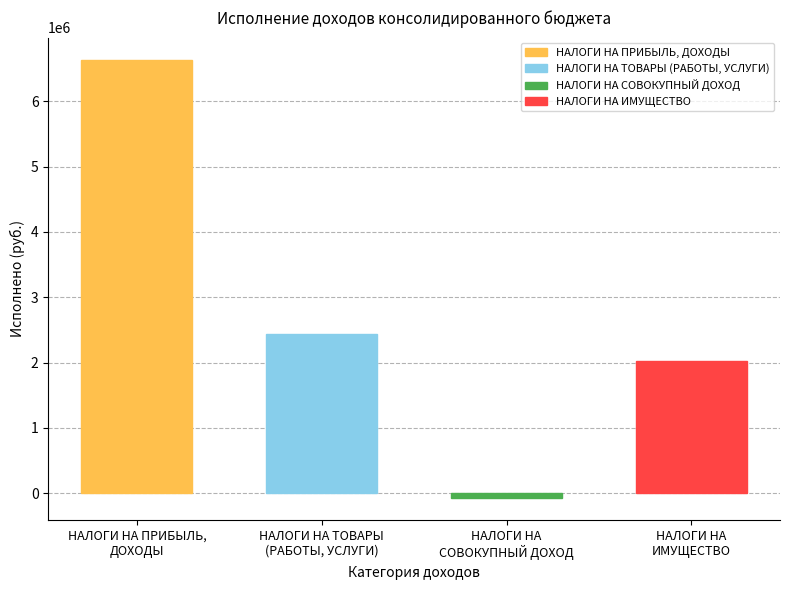

How many values are above zero?

3